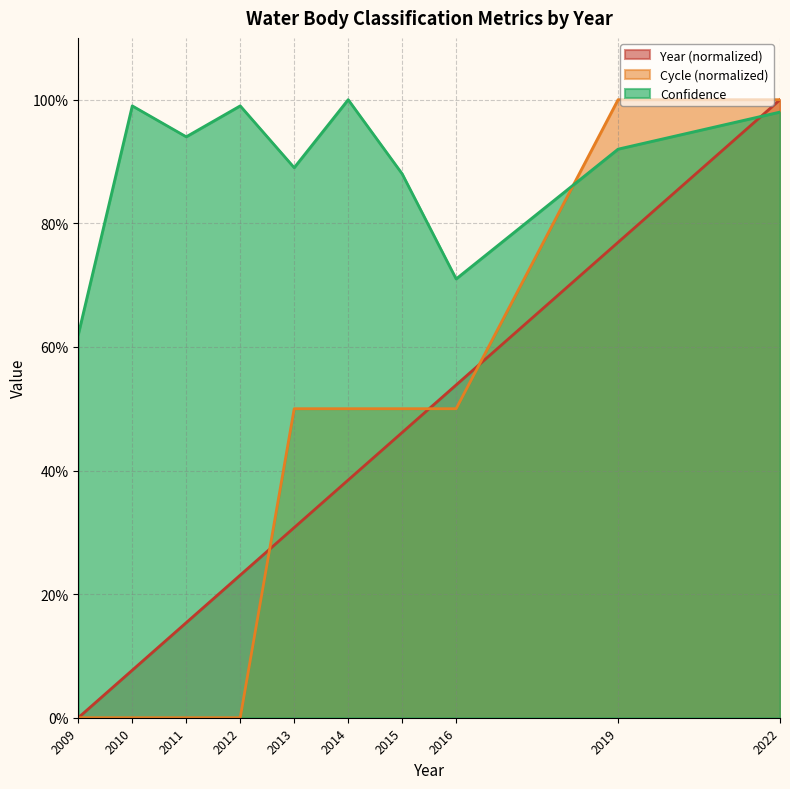

What is the maximum value for Cycle?

1.0